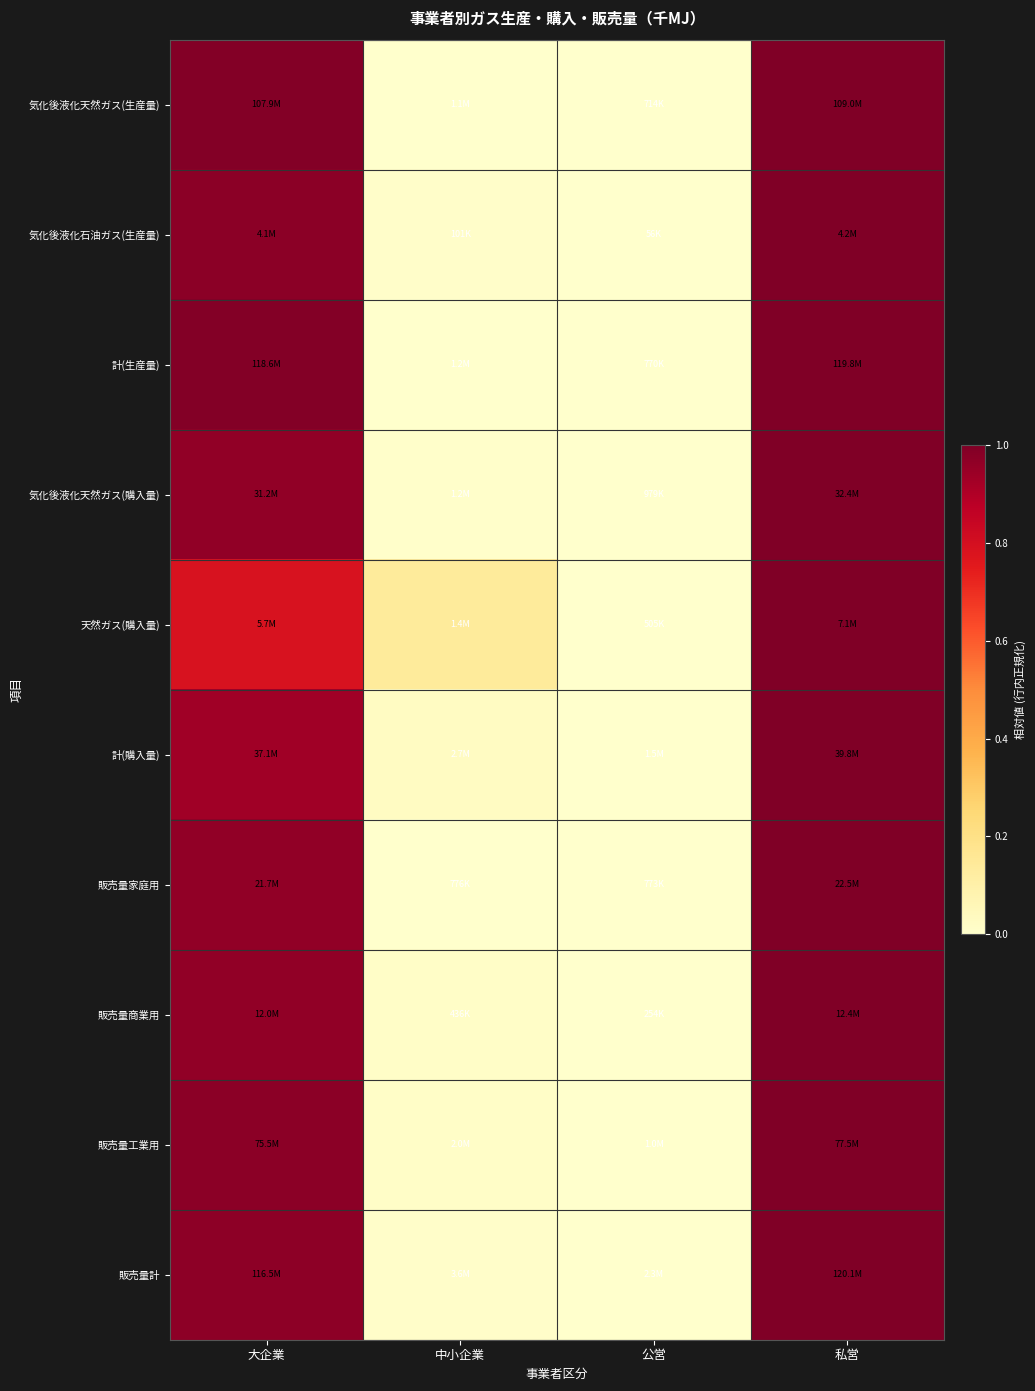

Rank the series at 大企業 from highest to lowest value.

計(生産量), 気化後液化天然ガス(生産量), 気化後液化石油ガス(生産量), 販売量工業用, 販売量計, 販売量家庭用, 販売量商業用, 気化後液化天然ガス(購入量), 計(購入量), 天然ガス(購入量)